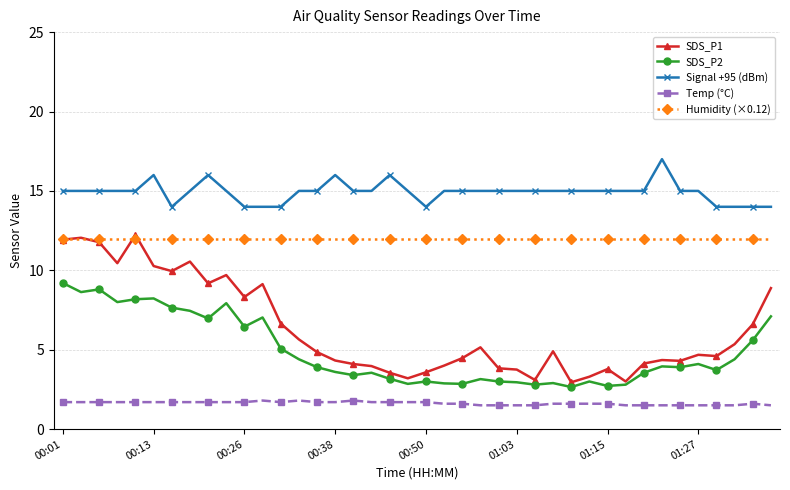

What is the value of the SDS_P2 point at the 37th from the left?

3.7